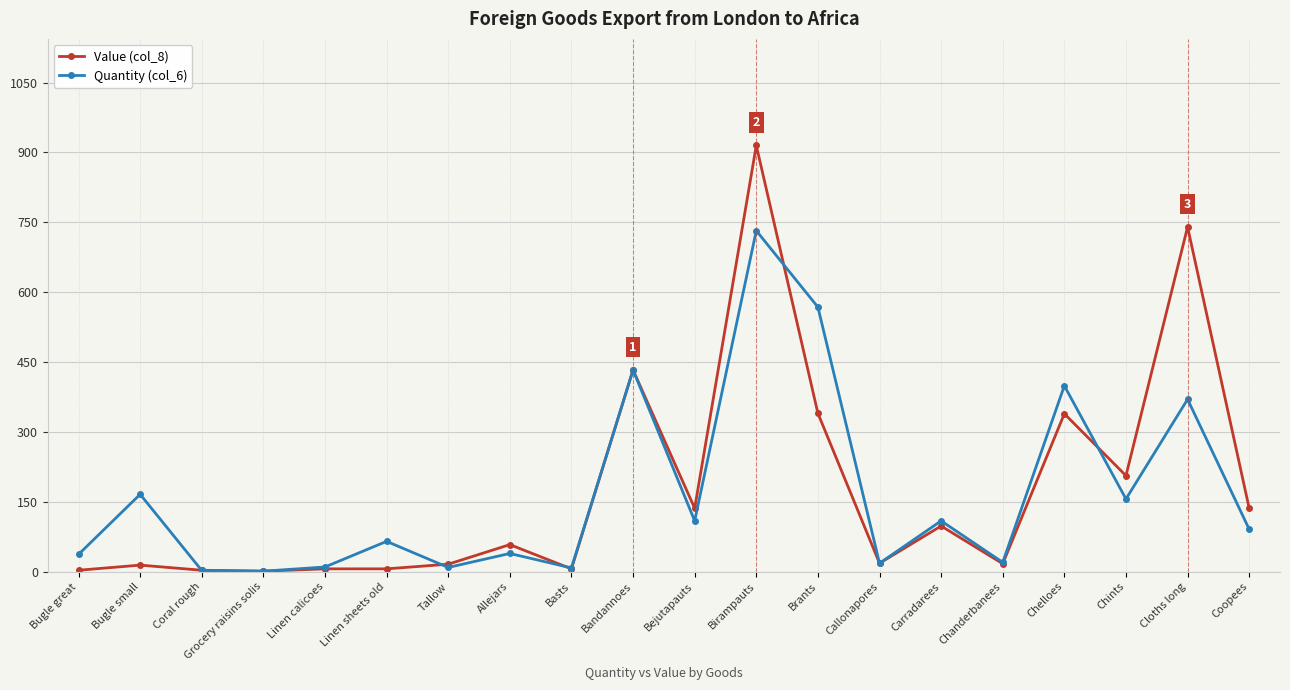

How many lines are shown in the chart?

2